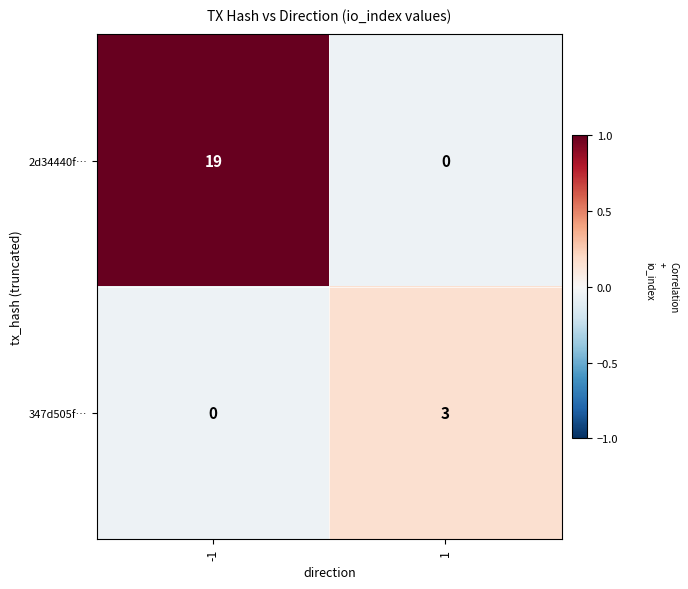

What is the approximate value of 2d34440f… at -1?

19